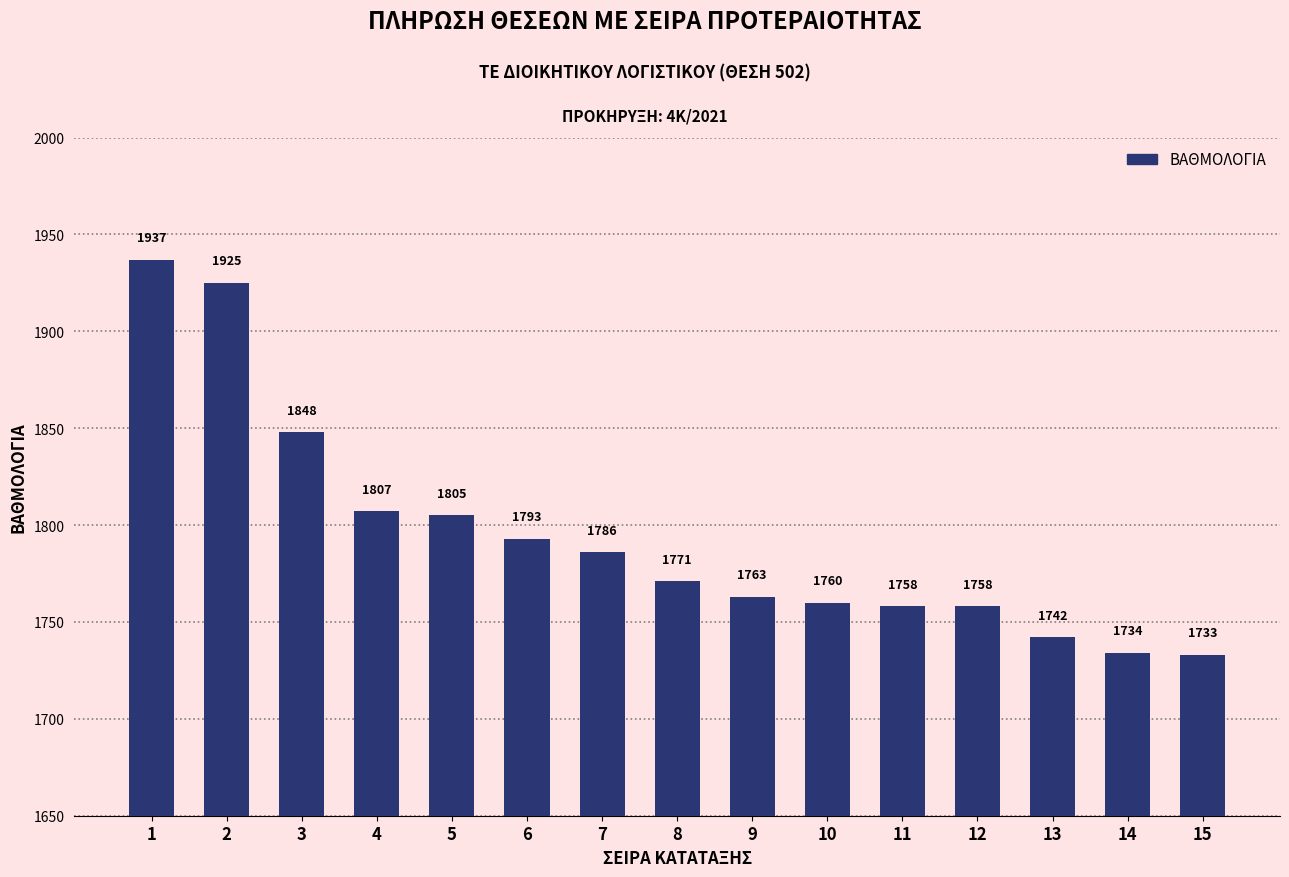

How many data points does each series have?

15